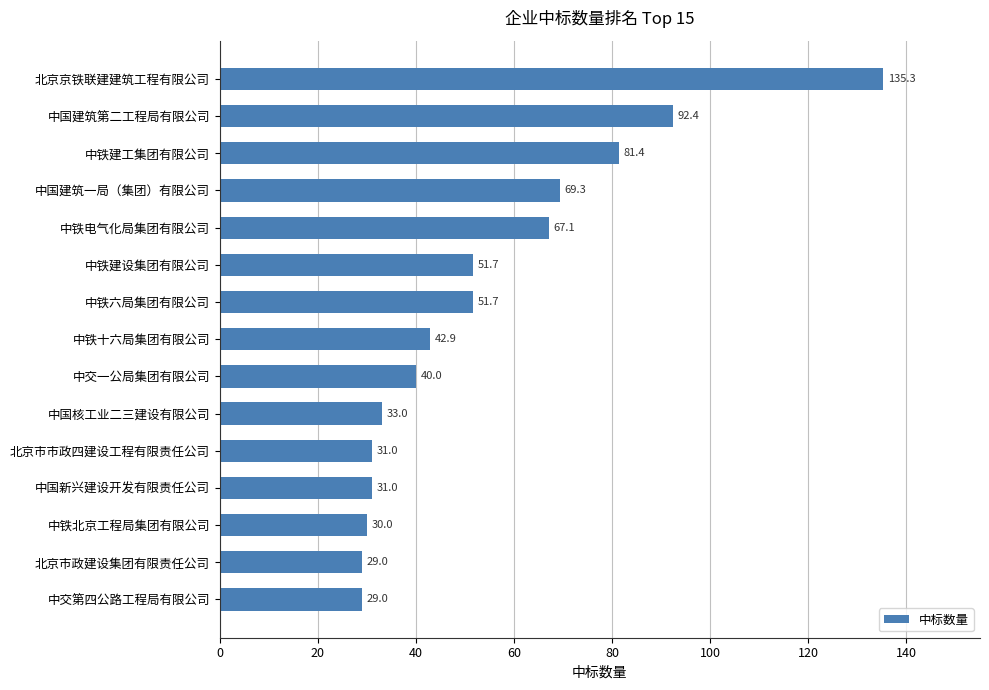

What is the change in value from 中铁十六局集团有限公司 to 北京市政建设集团有限责任公司?

-13.9